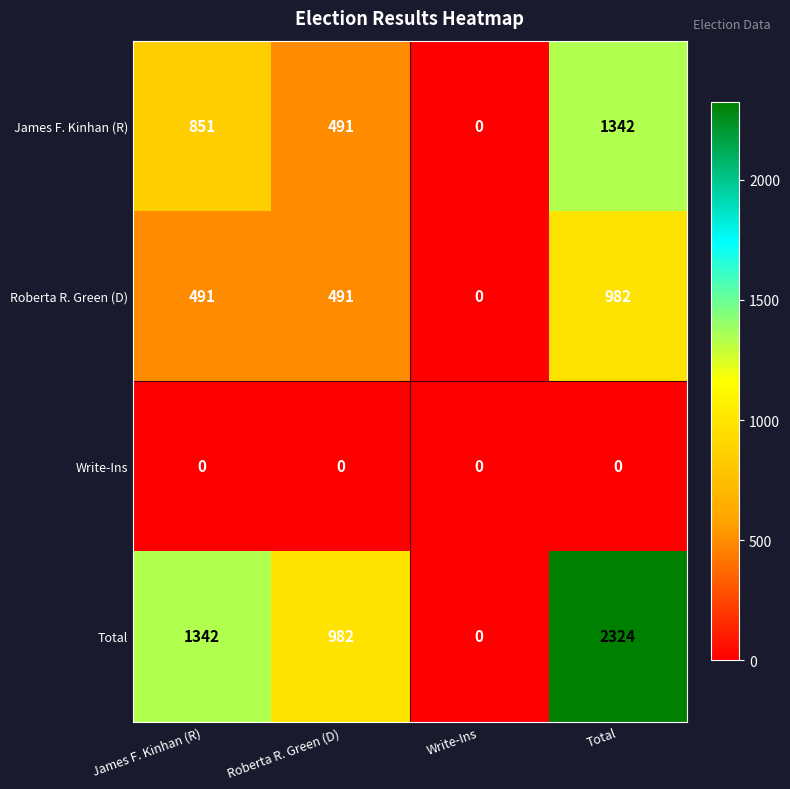

At which category is the sum across all series the highest?

Total